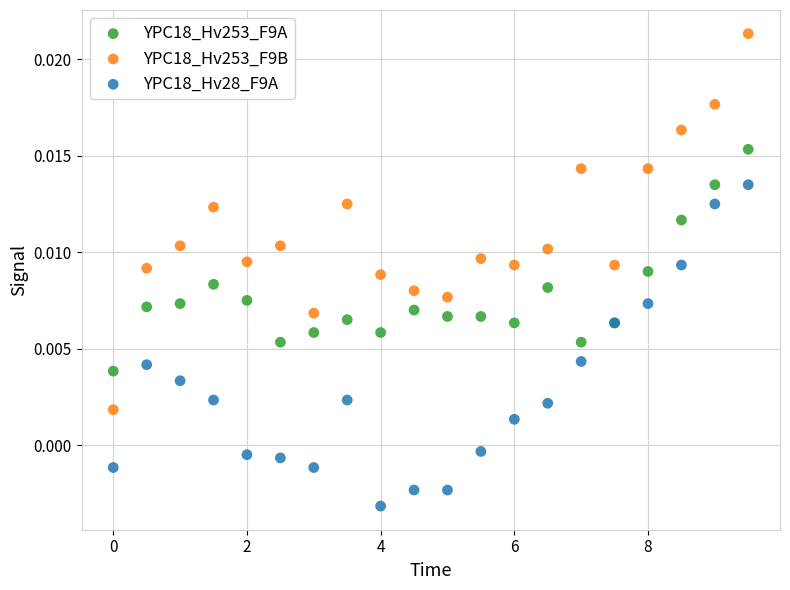

Which series has the largest Y range (max minus min)?

YPC18_Hv253_F9B